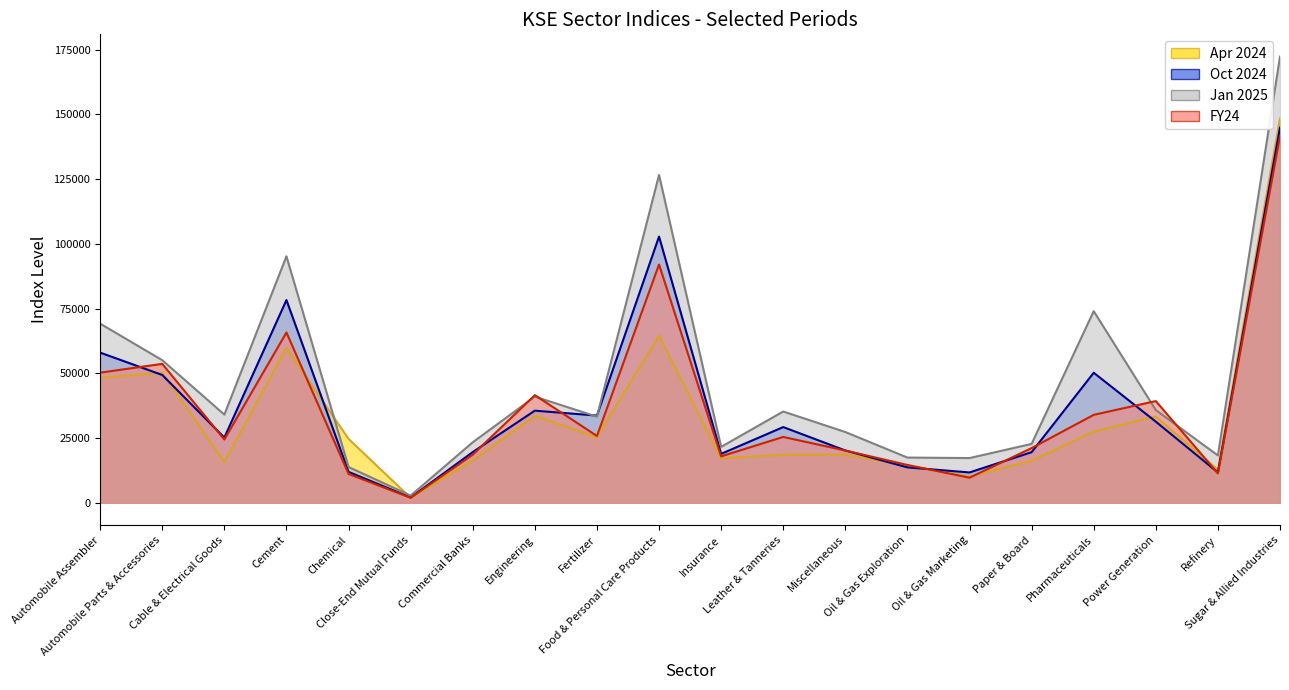

What are all the series names shown in the legend?

Apr 2024, Oct 2024, Jan 2025, FY24